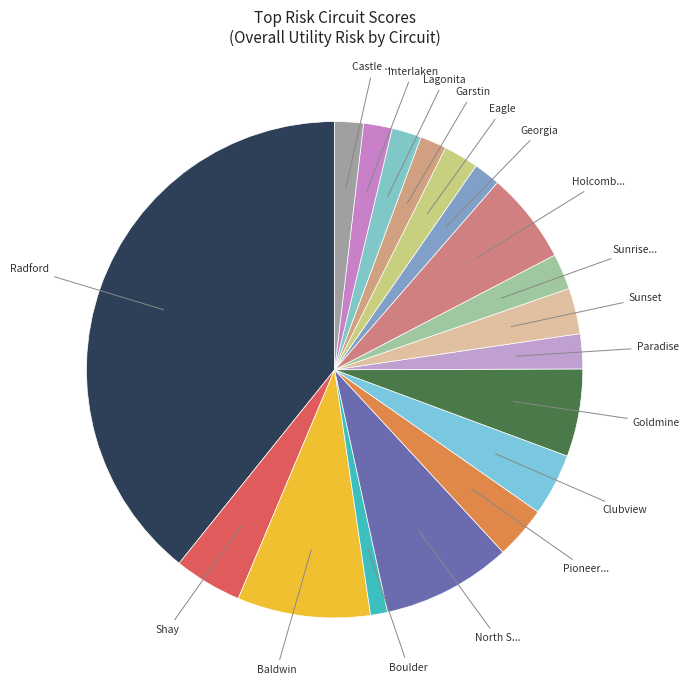

How many slices are in this pie chart?

18